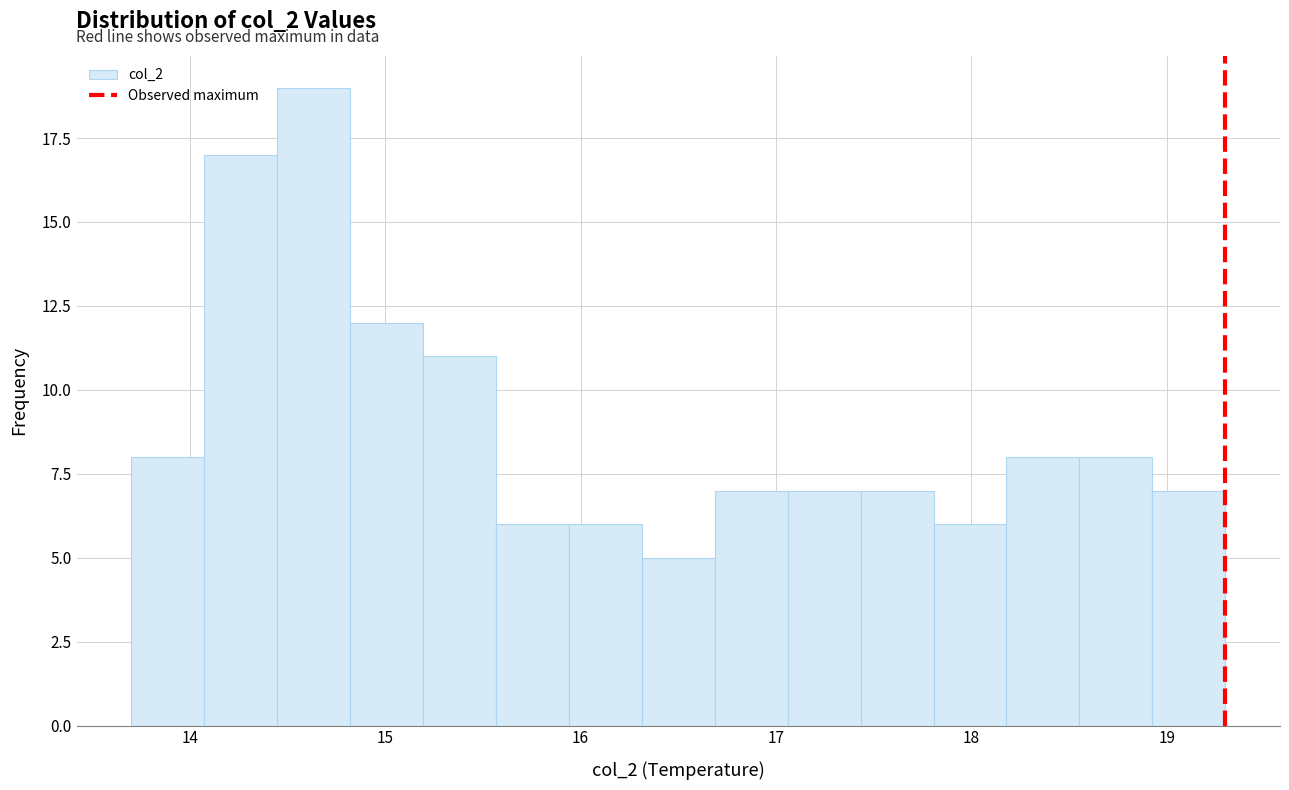

Around what value on the x-axis is the tallest bar? Give the approximate position of its centre, as read against the axis.

14.6